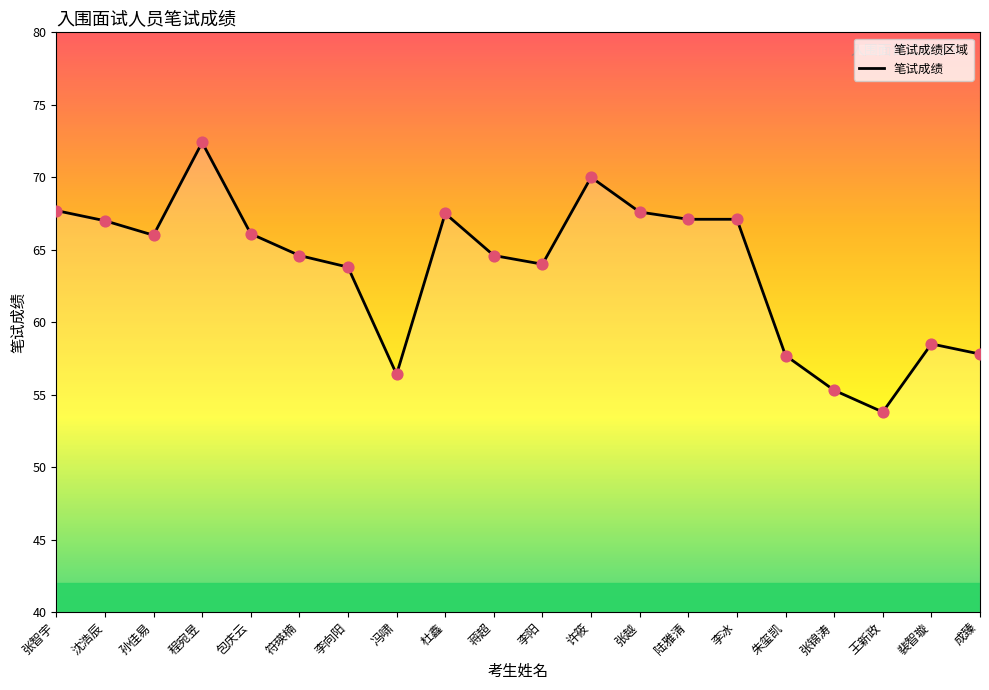

Approximately how many times larger is the value at 裴智璇 compared to 李阳?

0.9